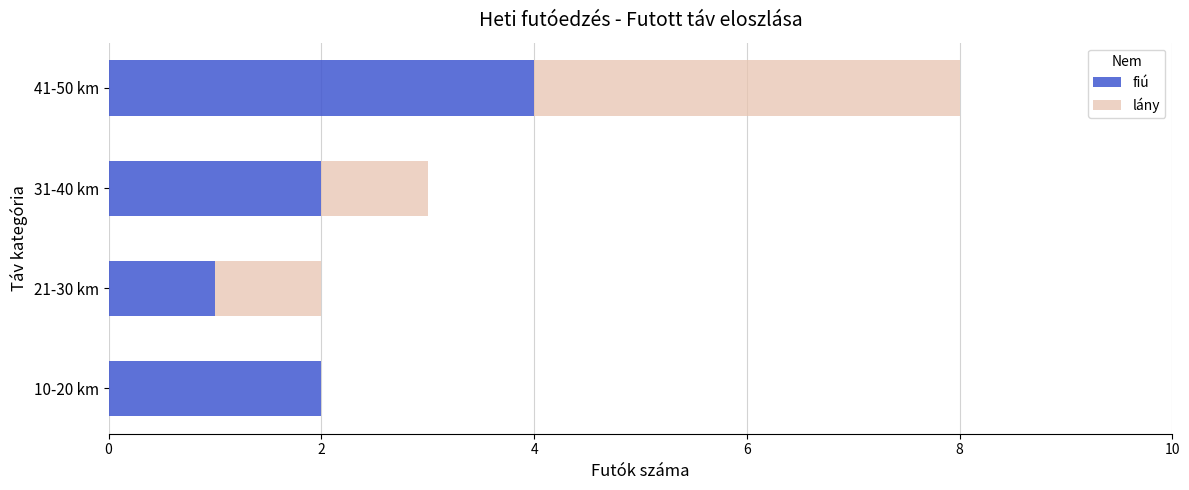

What is the sum of the fiú values at 31-40 km and 41-50 km?

6